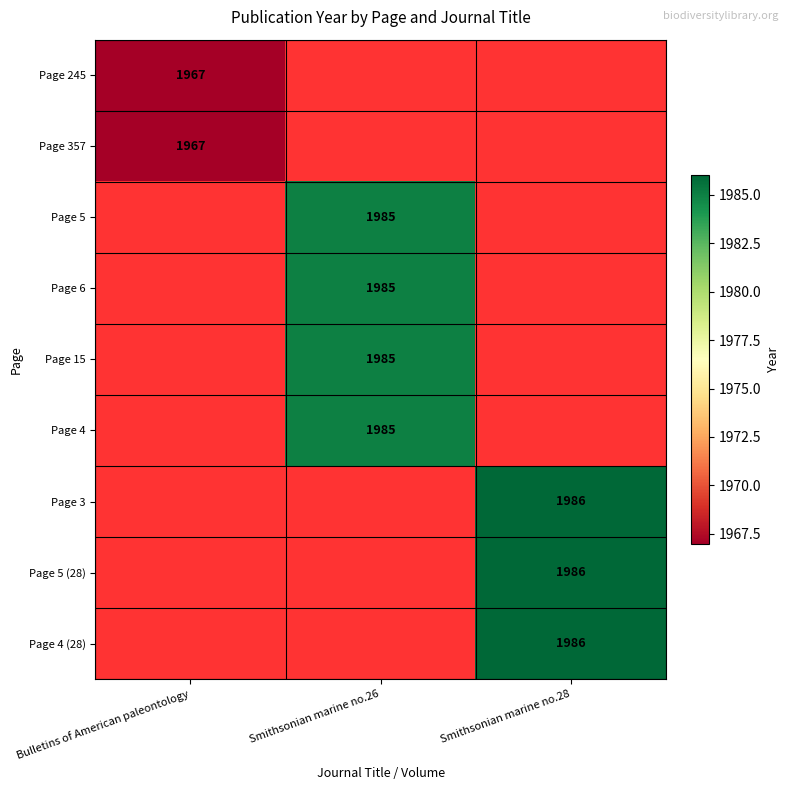

True or false: Page 245 has a value of 772 at Bulletins of American paleontology.

False